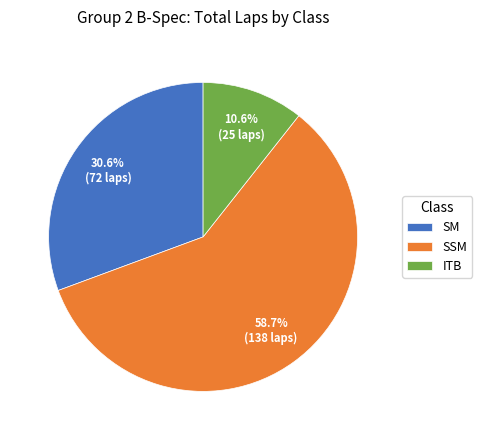

Which has a higher value, ITB or SM?

SM